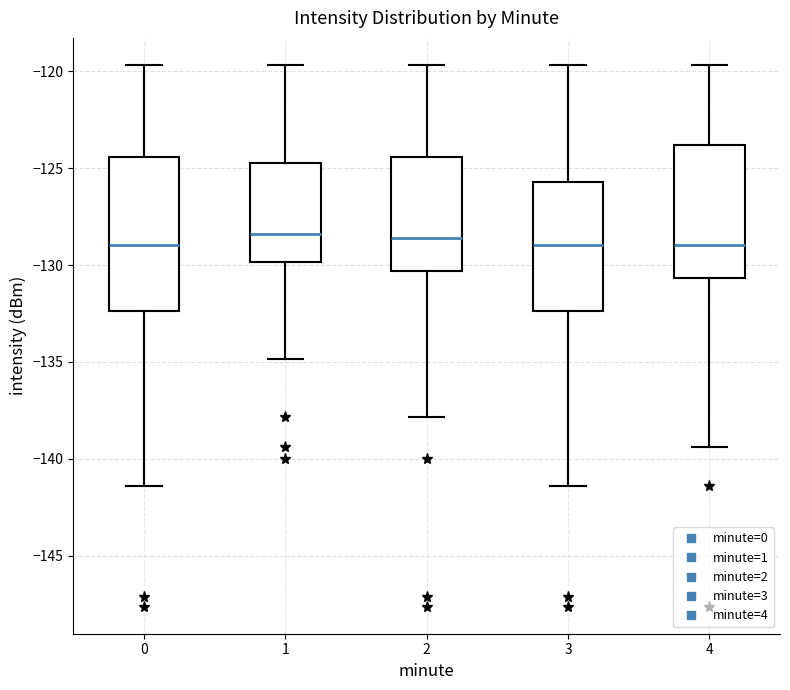

Which box is the tallest, from its lower edge to its upper edge?

0